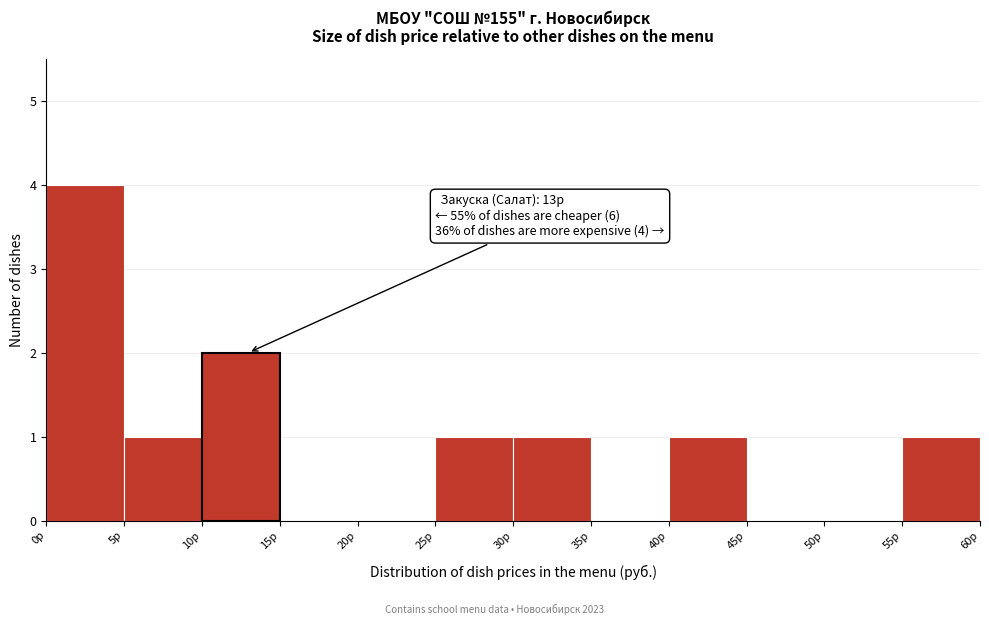

Which range on the x-axis has the tallest bar?

0 to 5